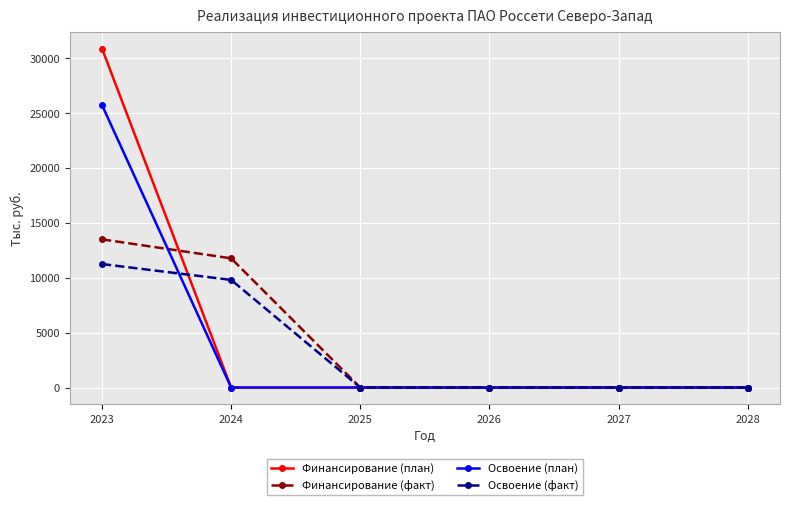

List the series in order of their peak value, highest first.

Финансирование (план), Освоение (план), Финансирование (факт), Освоение (факт)